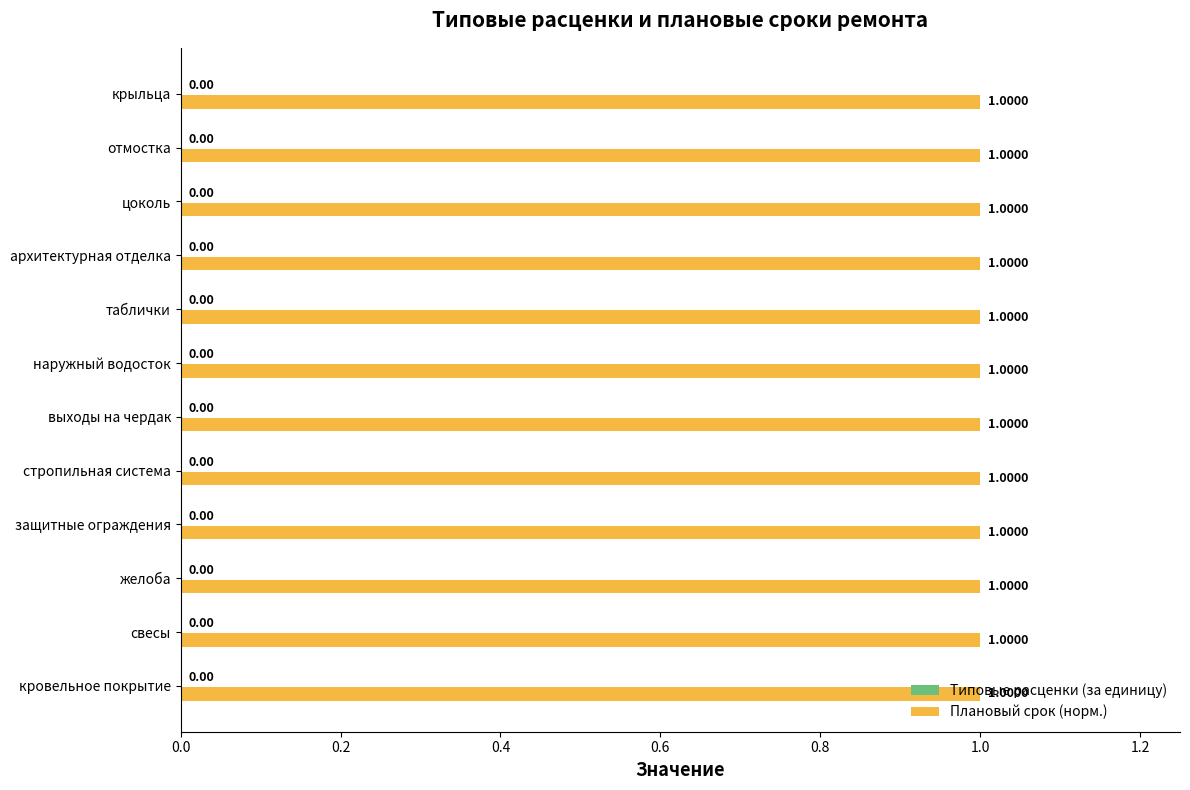

List the series in order of their overall mean, highest first.

Плановый срок ремонта, Типовые расценки (за единицу)